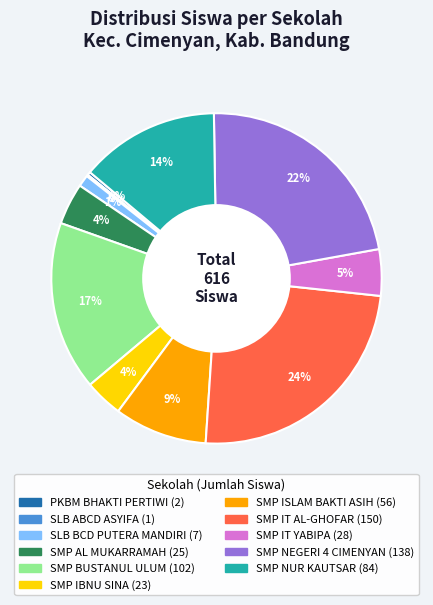

Which has a higher value, SMP IBNU SINA or SMP NUR KAUTSAR?

SMP NUR KAUTSAR